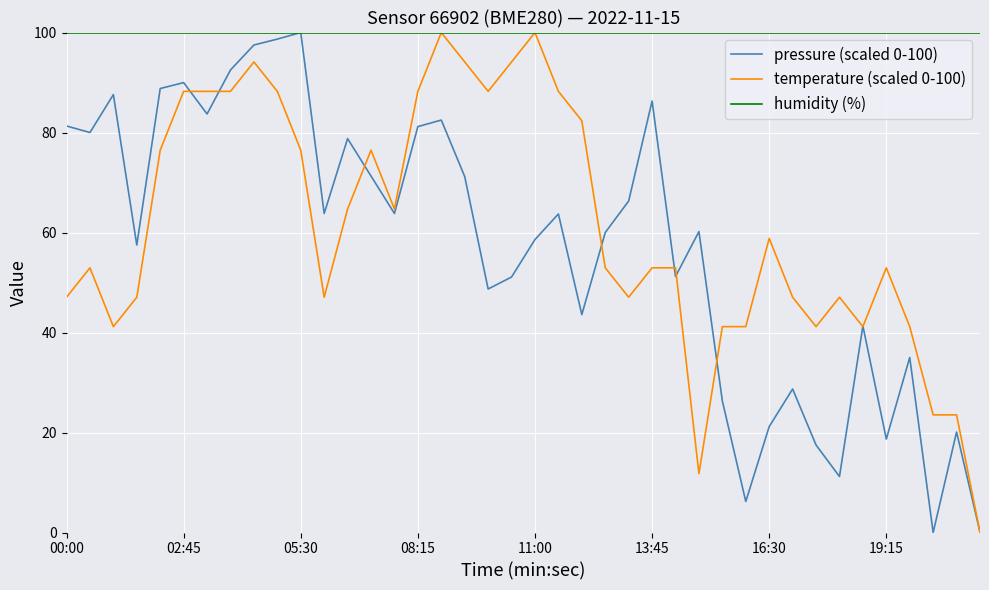

What is the highest value of the humidity (%) series?

100.0